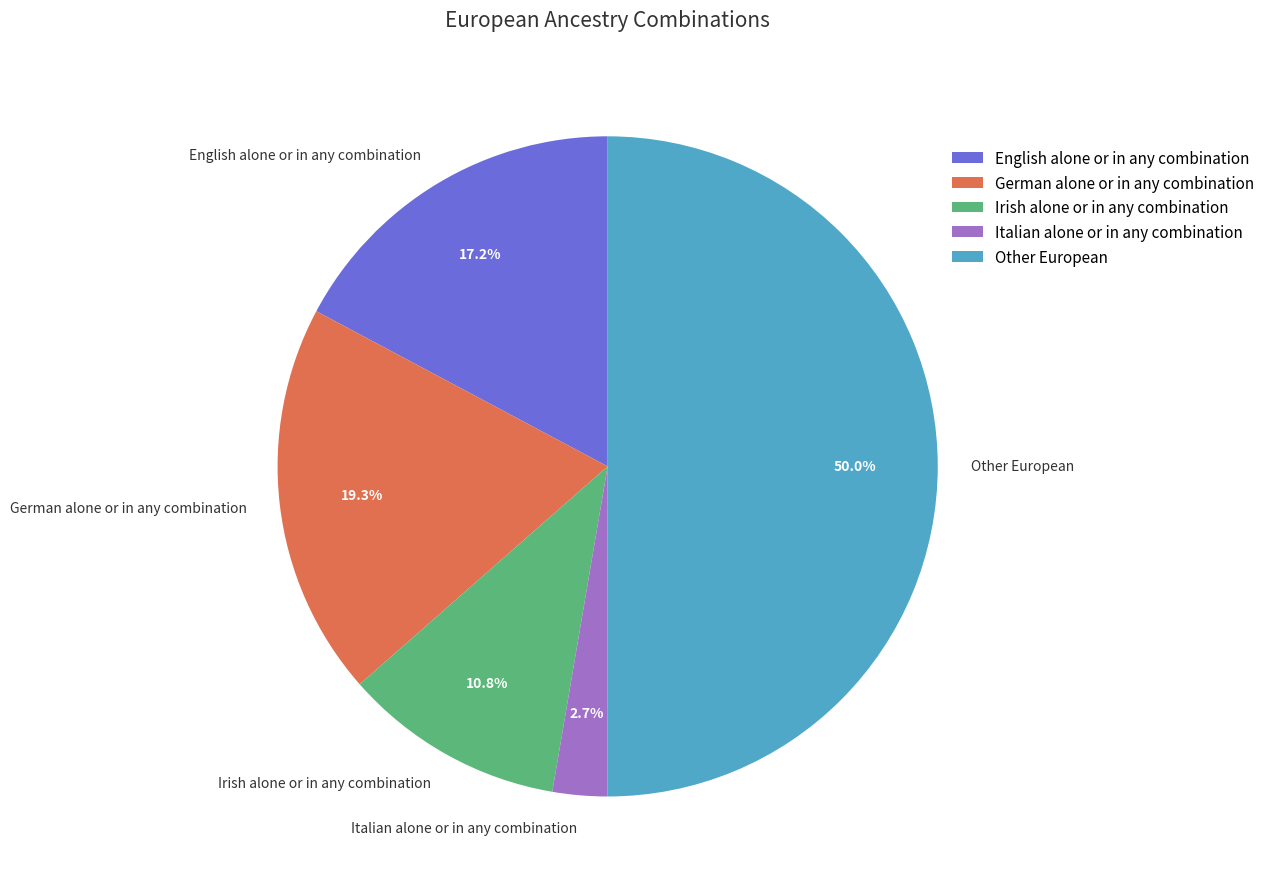

Which category has the biggest portion of the pie?

Other European